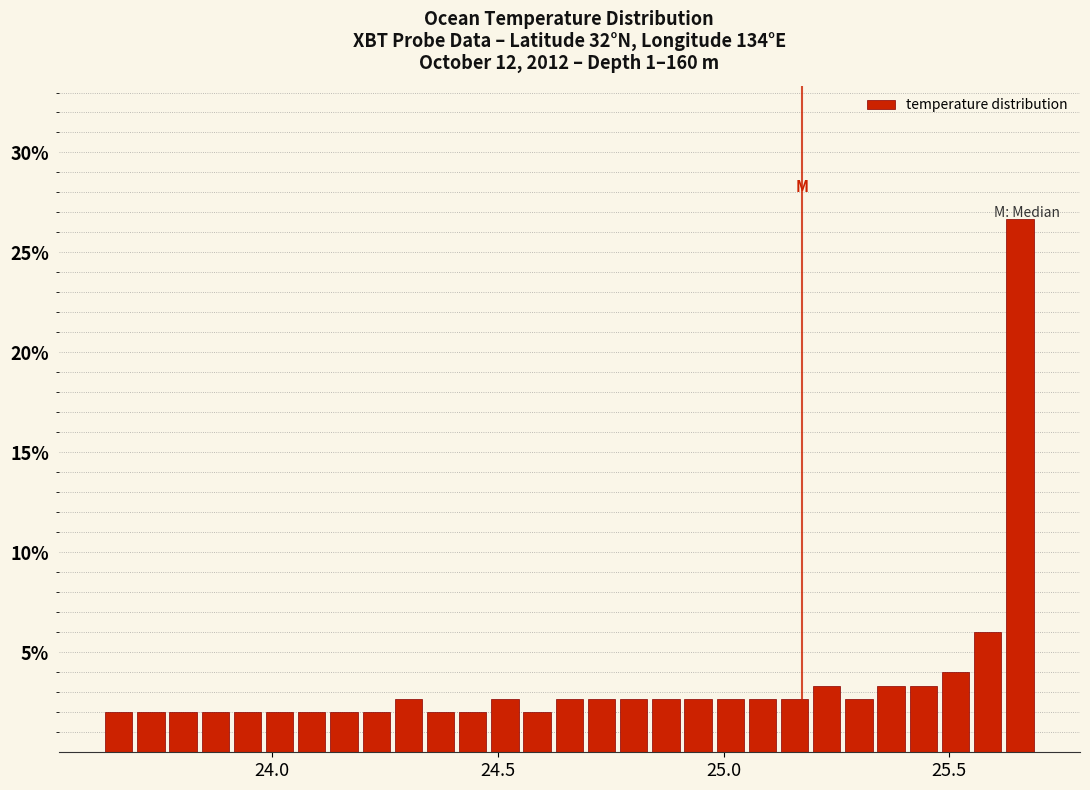

Around what value on the x-axis is the tallest bar? Give the approximate position of its centre, as read against the axis.

25.65